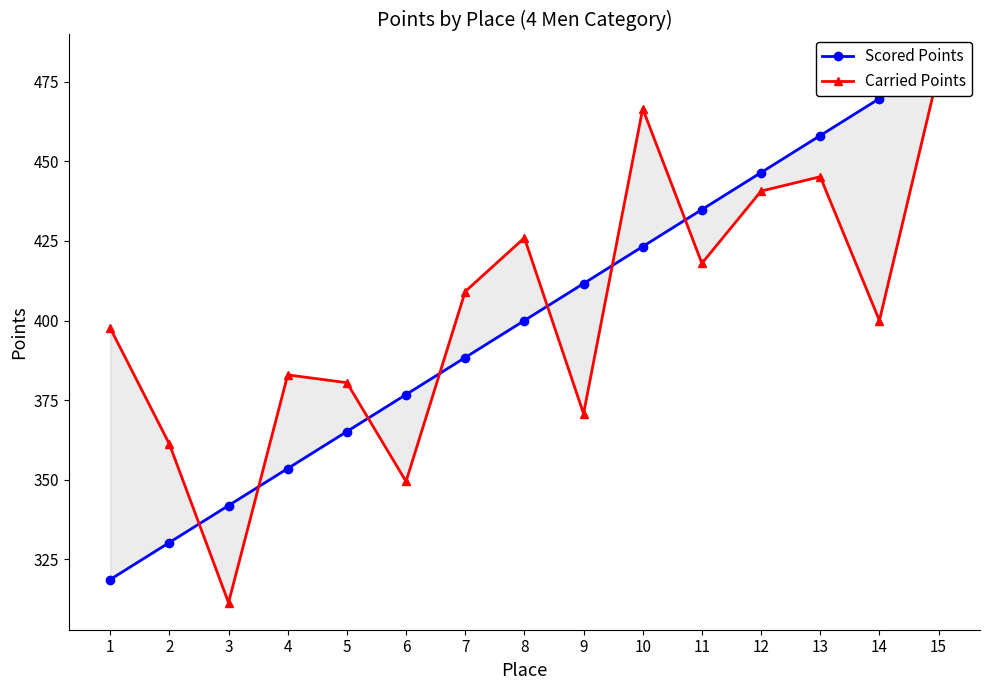

What are all the series names shown in the legend?

Scored Points, Carried Points